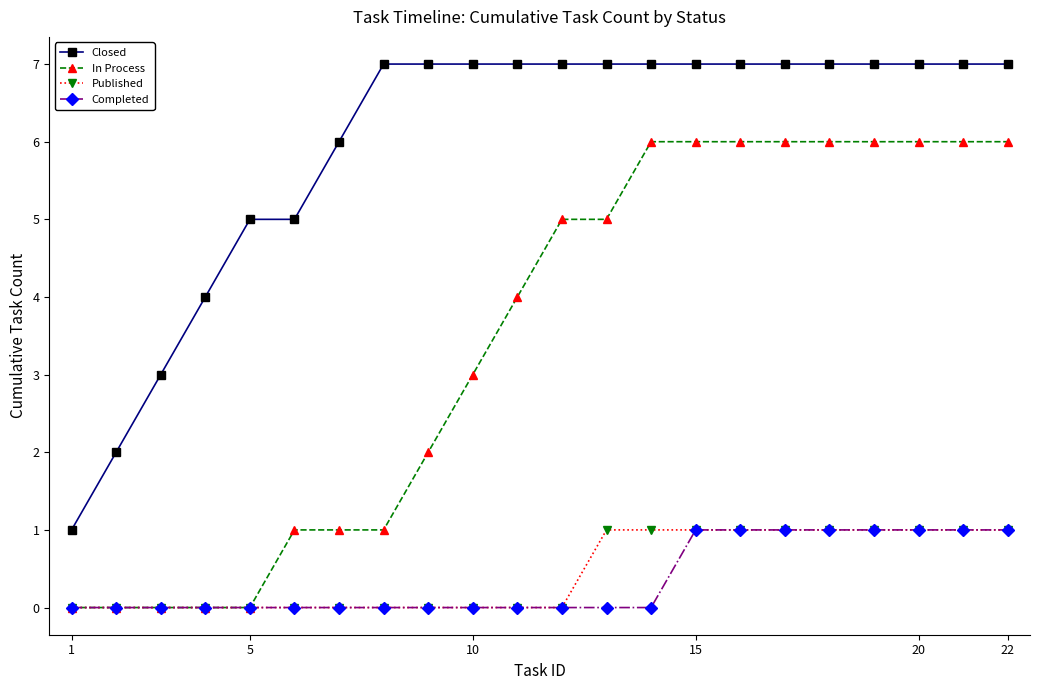

How many Published values are between 0 and 1?

22